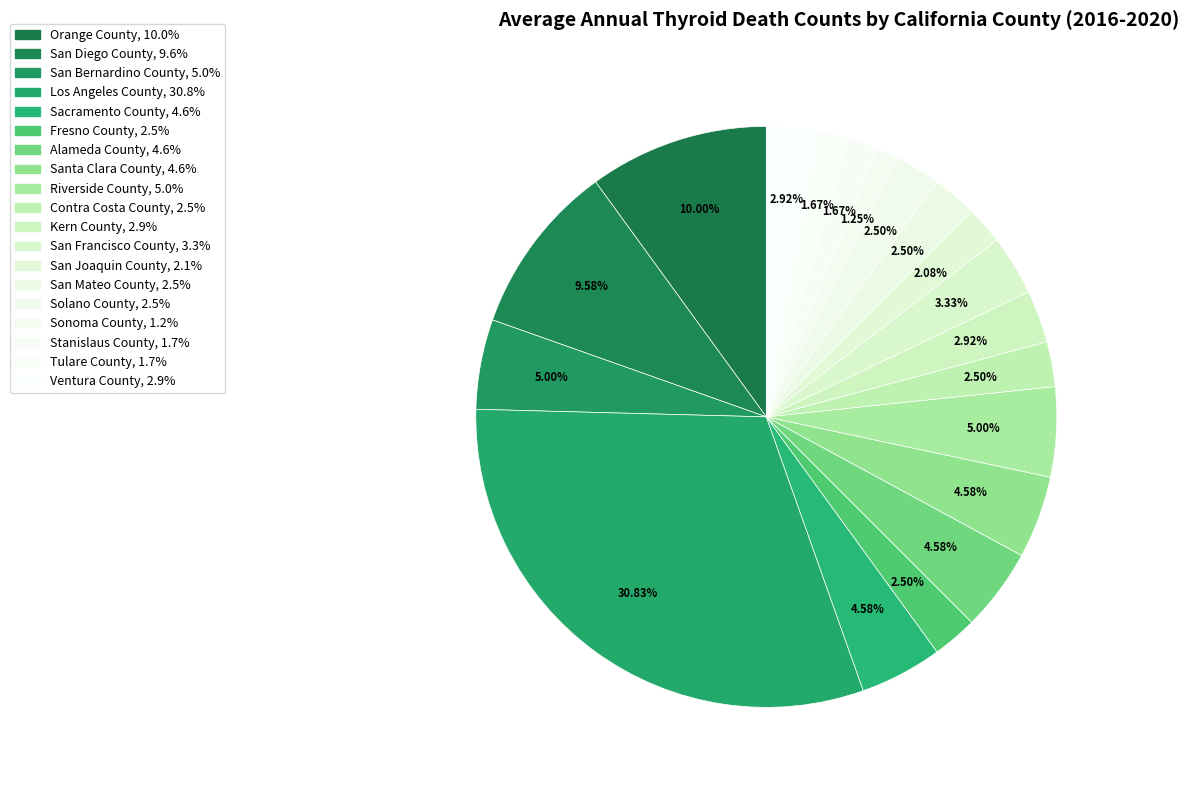

Rank the categories by value from highest to lowest.

Los Angeles County, Orange County, San Diego County, San Bernardino County, Riverside County, Sacramento County, Alameda County, Santa Clara County, San Francisco County, Kern County, Ventura County, Fresno County, Contra Costa County, San Mateo County, Solano County, San Joaquin County, Stanislaus County, Tulare County, Sonoma County